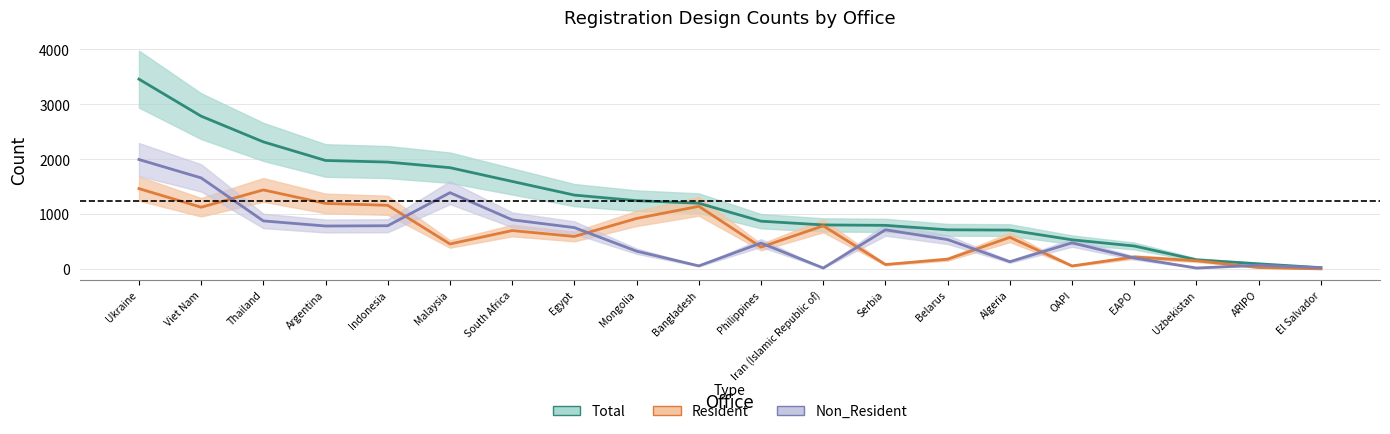

Reading left to right, list all the values displayed in this chart.

Resident: 1463	1124	1439	1193	1159	455	699	592	920	1141	398	785	81	178	576	55	218	150	26	2
Non_Resident: 1993	1658	875	782	787	1389	895	753	324	56	472	17	713	535	132	476	200	17	68	22
Total: 3456	2782	2314	1975	1946	1844	1594	1345	1244	1197	870	802	794	713	708	531	418	167	94	24